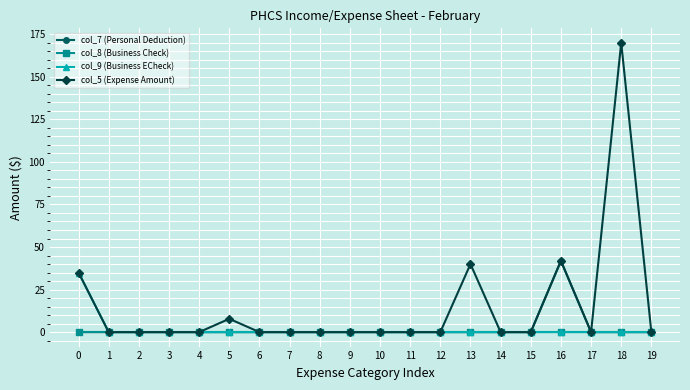

Is this an area chart (filled region under the line)?

No